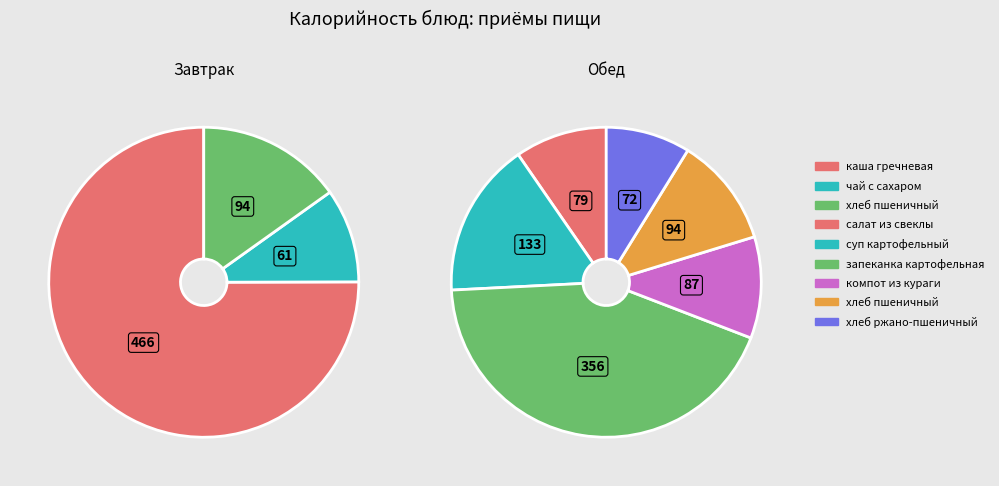

Does суп картофельный (обед) account for over 50% of the chart?

No